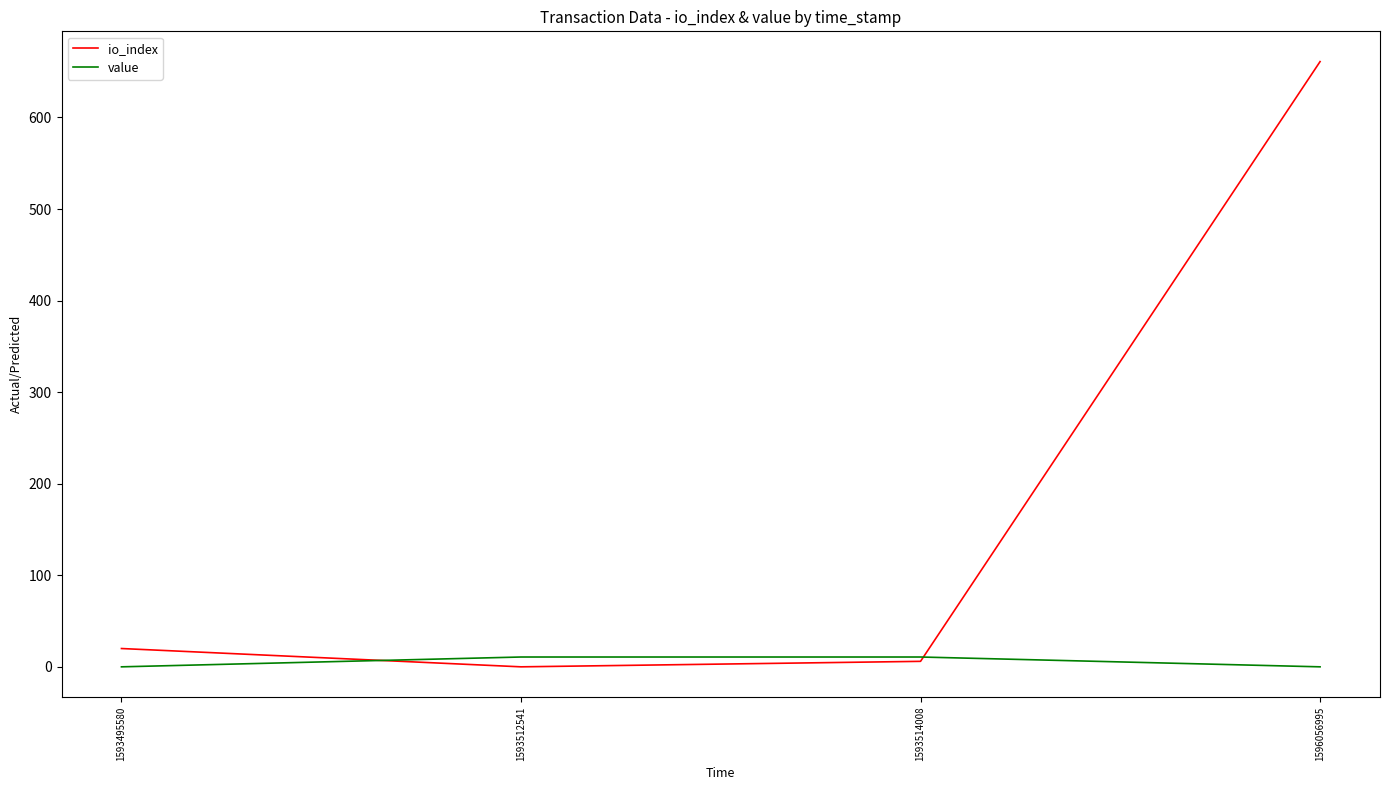

The io_index series shows 6.0 at 1593514008. True or false?

True